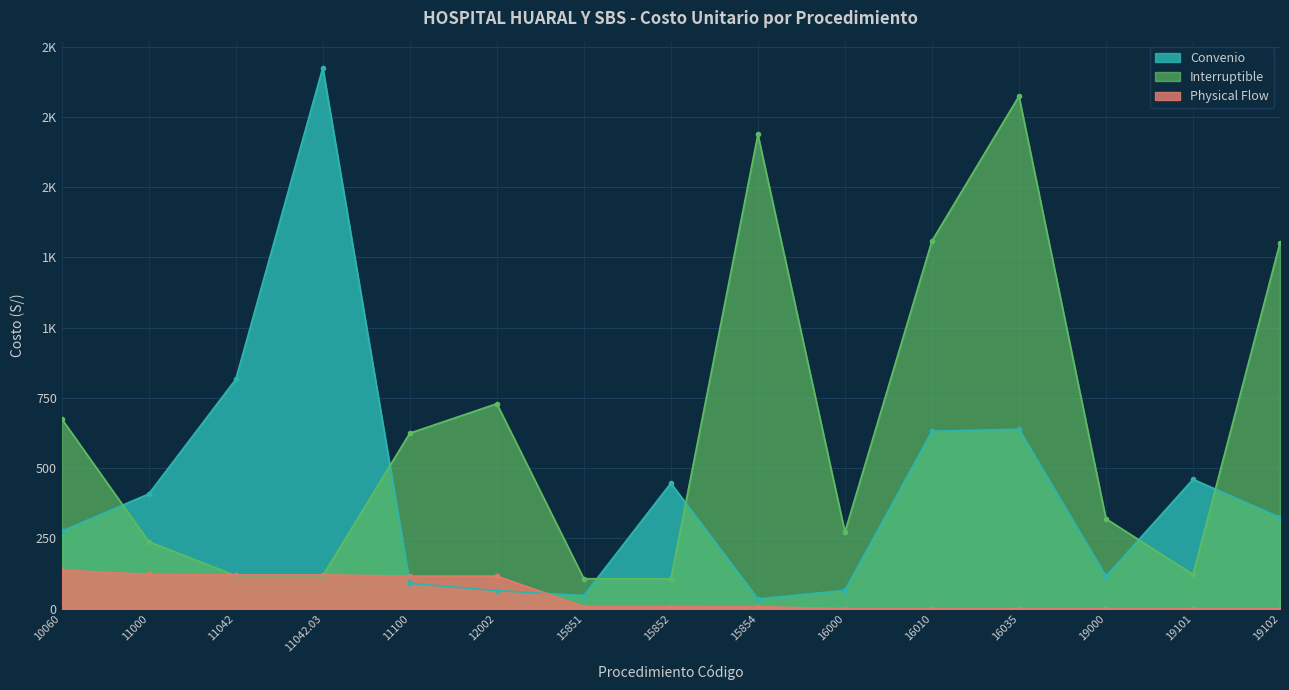

Which label corresponds to the largest value in the chart?

11042.03